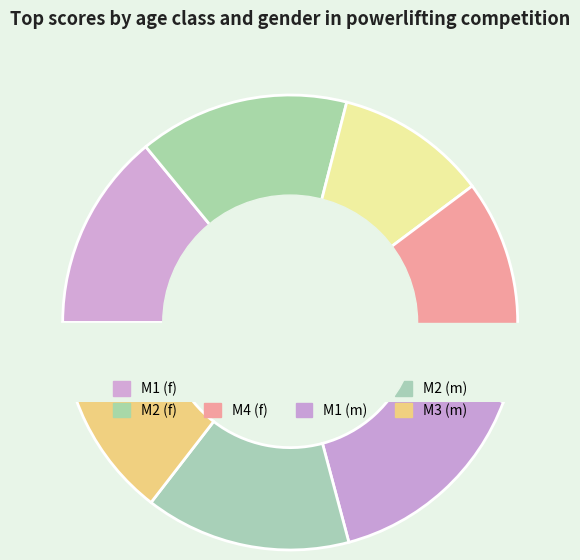

Is there any slice that represents more than half of the pie?

No